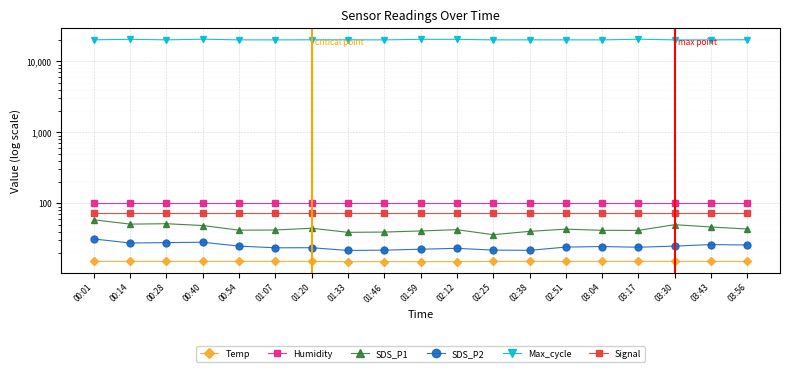

What value does the SDS_P2 series have at 01:59?

22.6